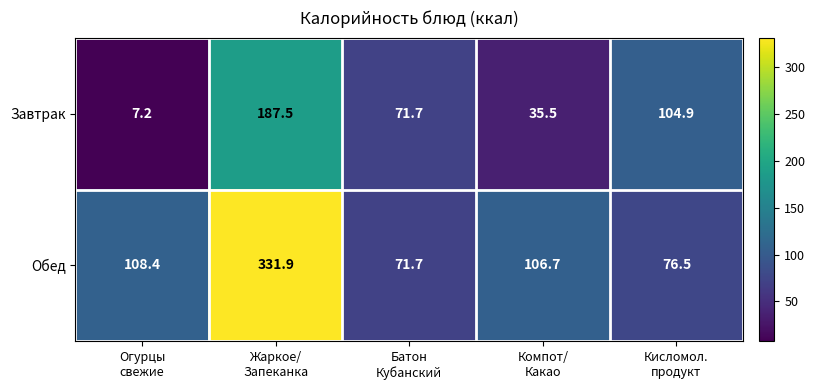

What is the minimum value shown in the chart?

7.2